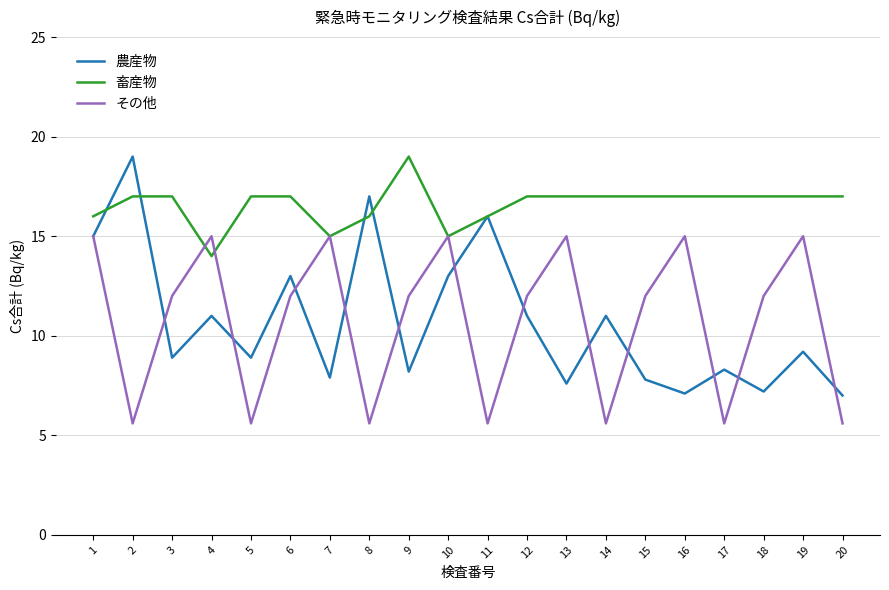

At which label does 畜産物 reach its minimum?

4